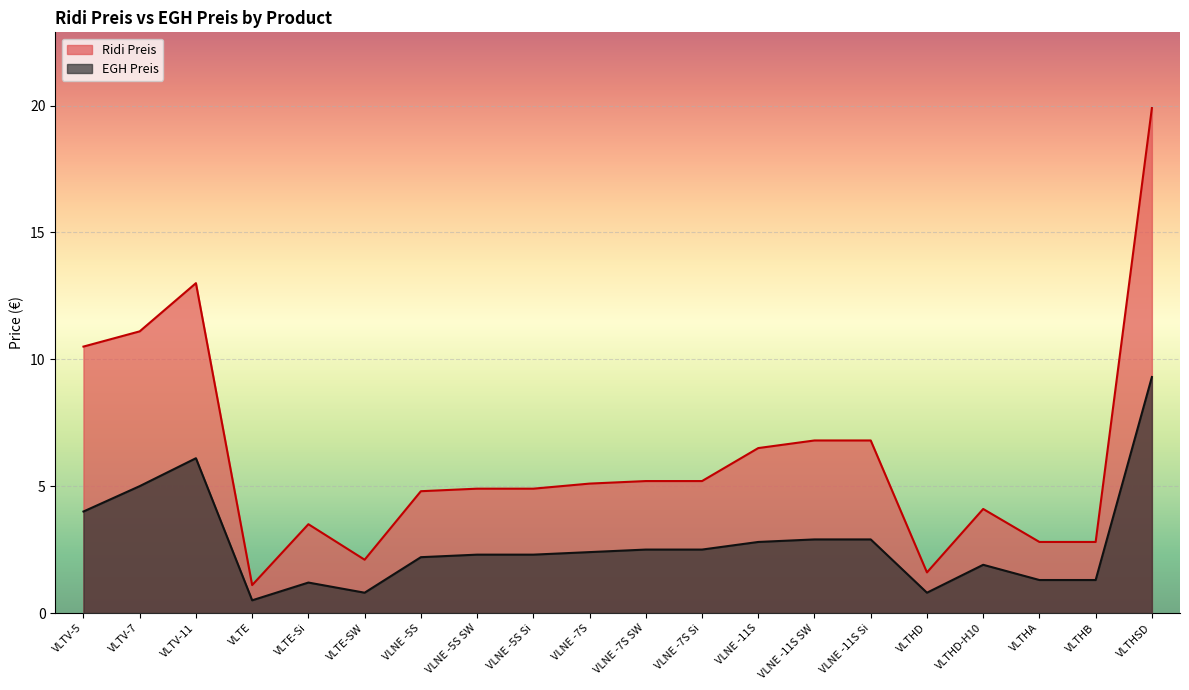

How many data points in Ridi Preis are less than 5?

10